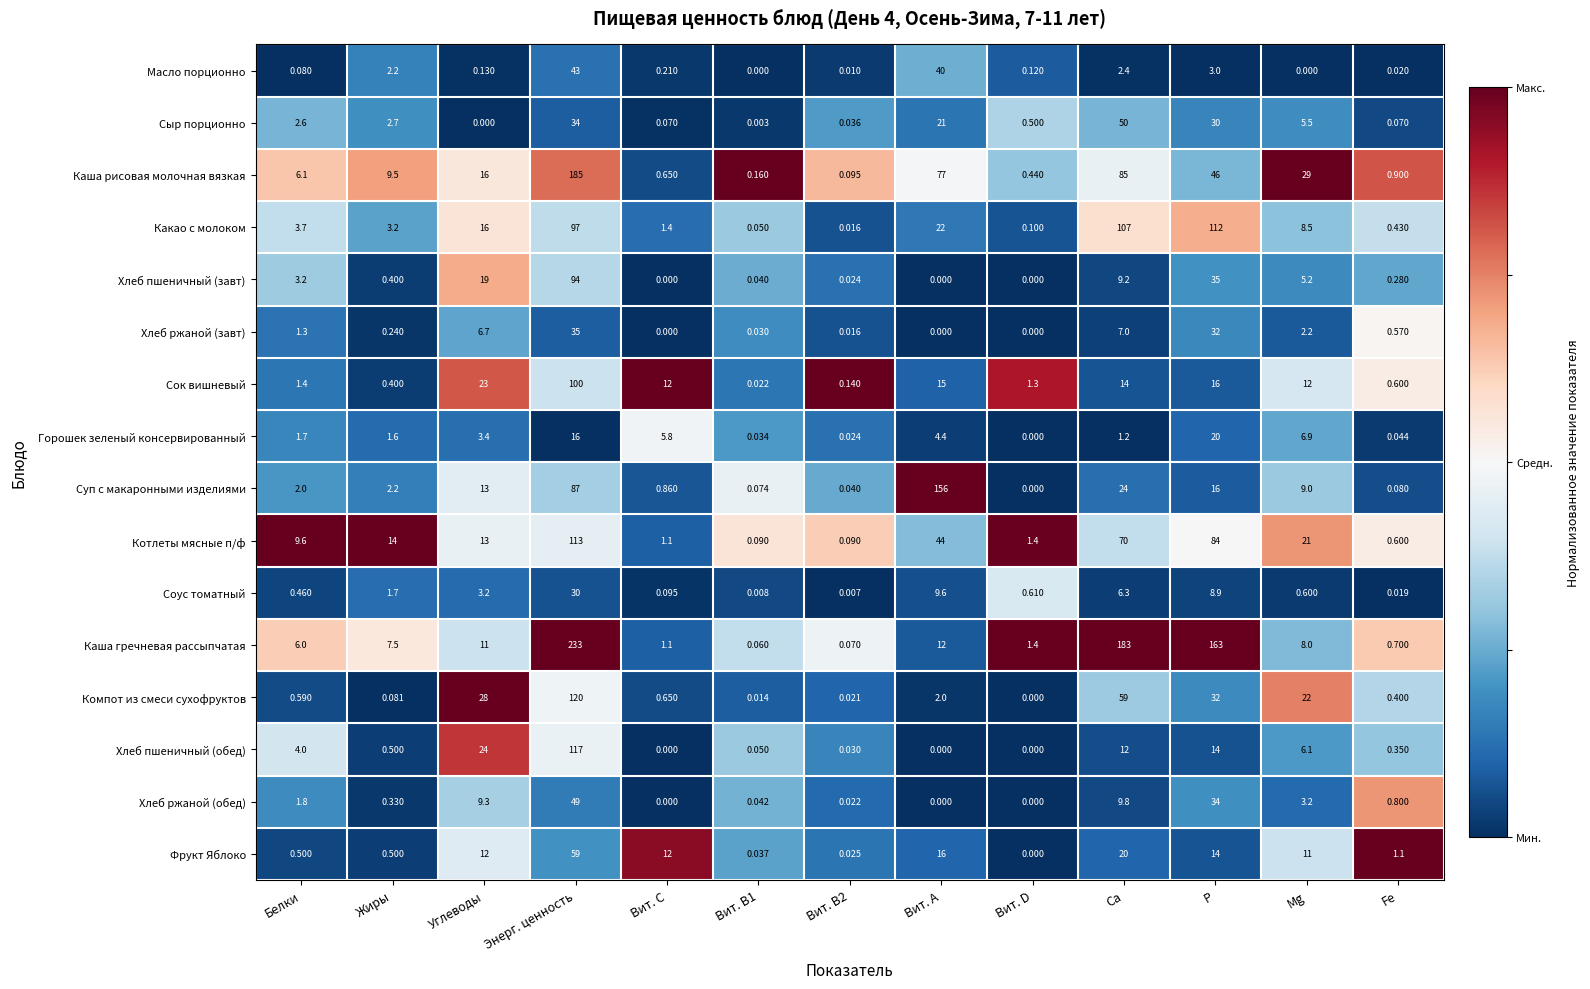

Is the value of Компот из смеси сухофруктов at Ca greater than the value of Какао с молоком at P?

No